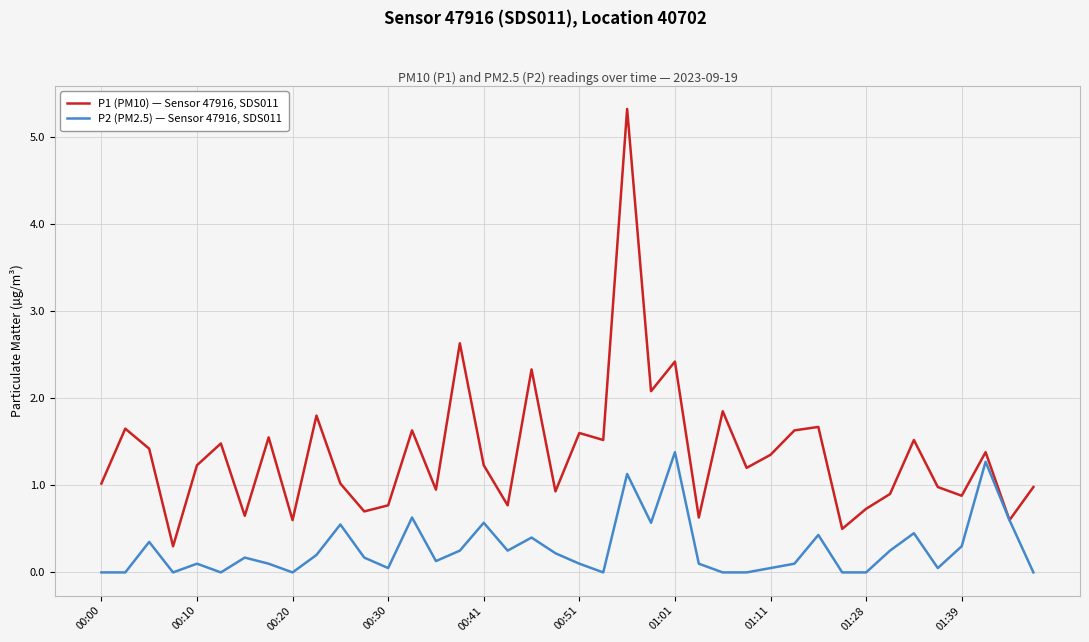

What is the highest value of the P1 (PM10) — Sensor 47916, SDS011 series?

5.3